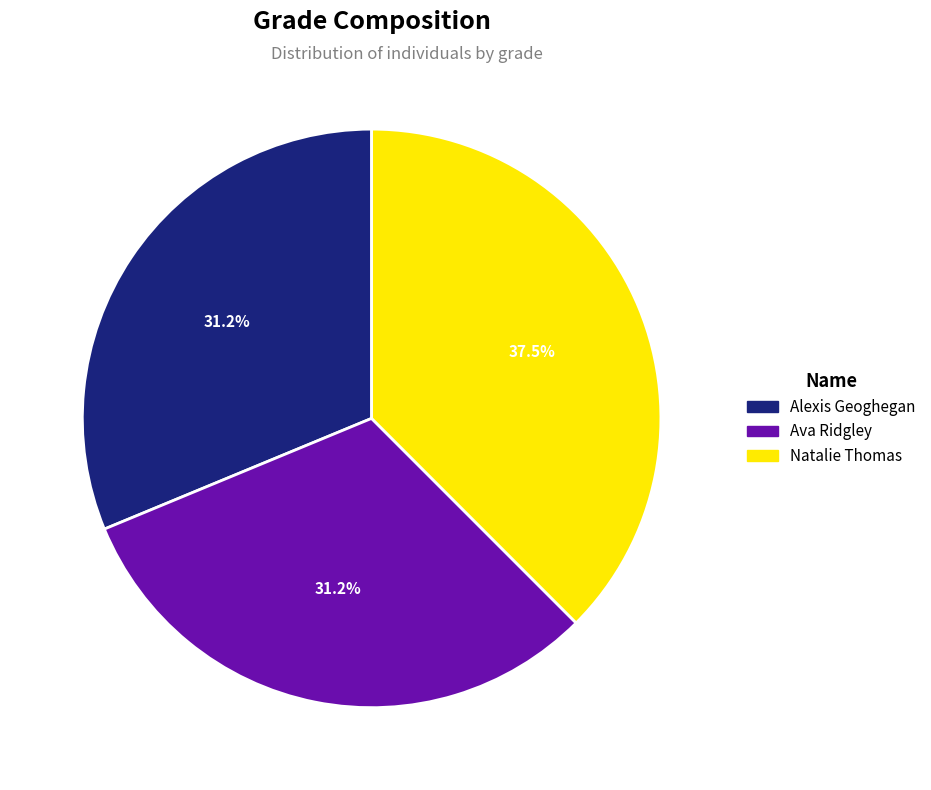

Combined, do Natalie Thomas and Alexis Geoghegan account for over 50%?

Yes